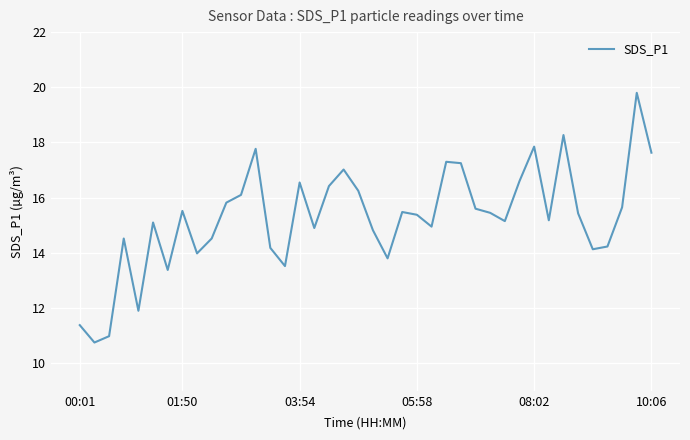

What is the maximum value shown in the chart?

19.8